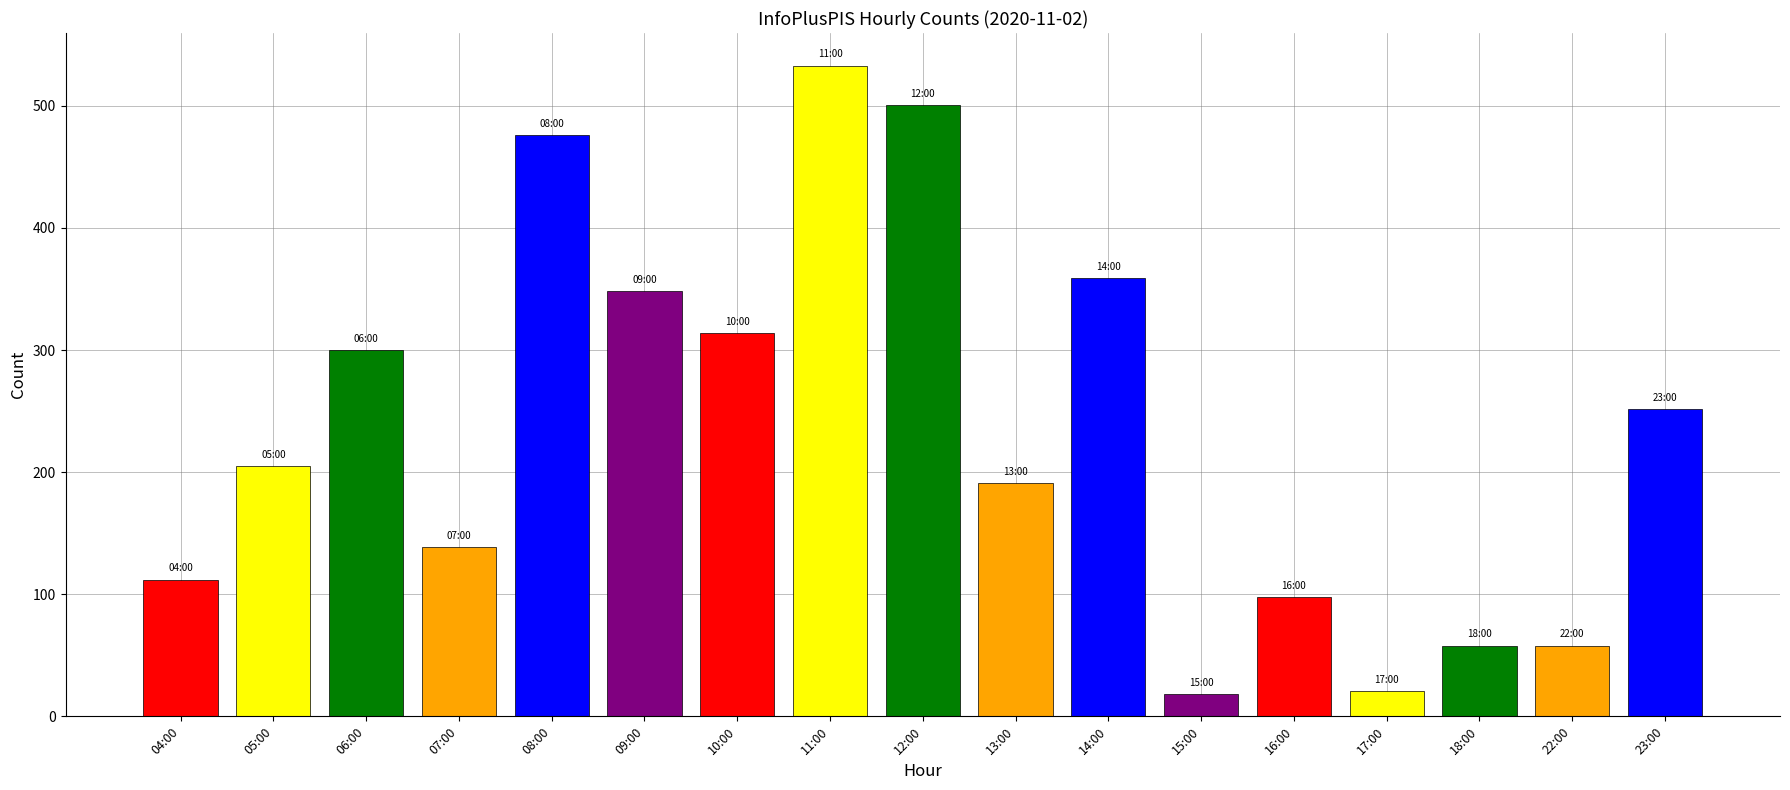

Which label corresponds to the largest value in the chart?

11:00